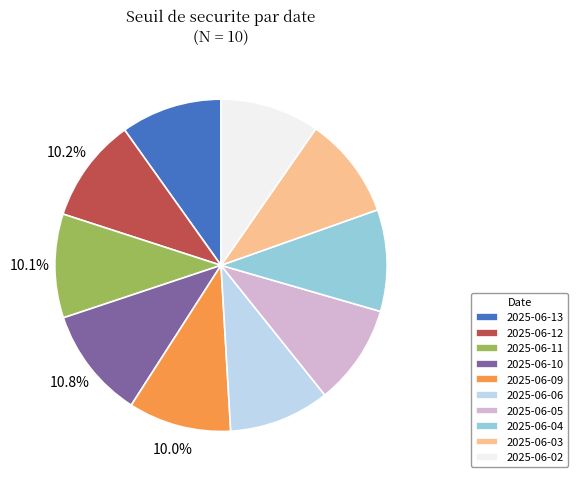

Does 2025-06-10 represent more than half of the total?

No